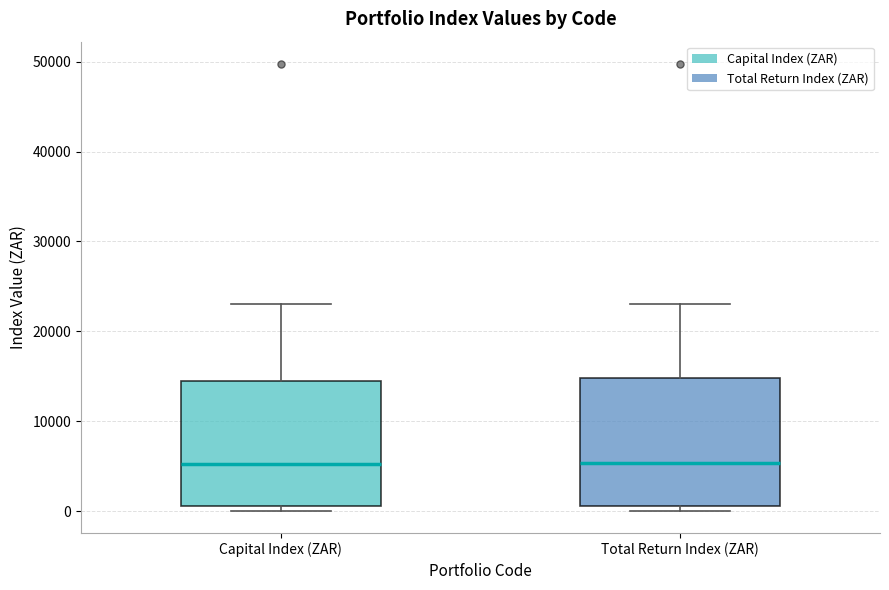

Where is the upper edge of the box for Capital Index (ZAR) on the y-axis? The values are not printed on the chart, so give them approximately, as read against the axis.

14000